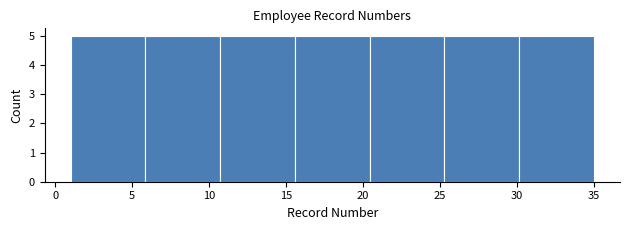

How tall is the bar that spans 20.5 to 25.5 on the x-axis? Neither the bar edges nor the heights are printed on the chart, so give them approximately, as read against the axes.

5